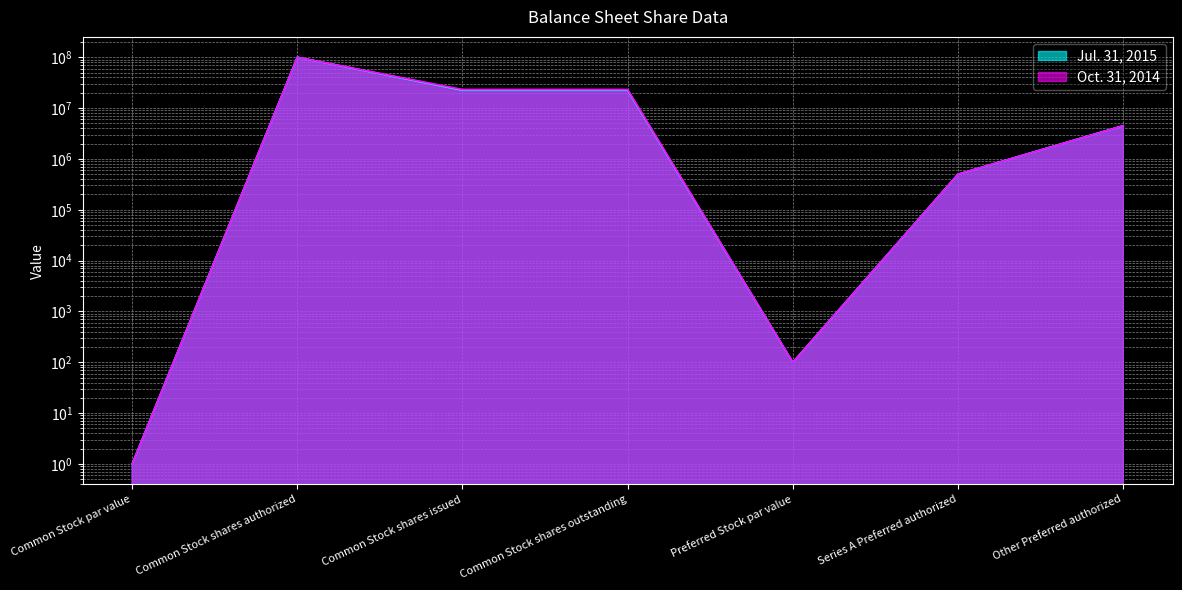

What is the value of the Oct. 31, 2014 point at the 5th from the left?

100